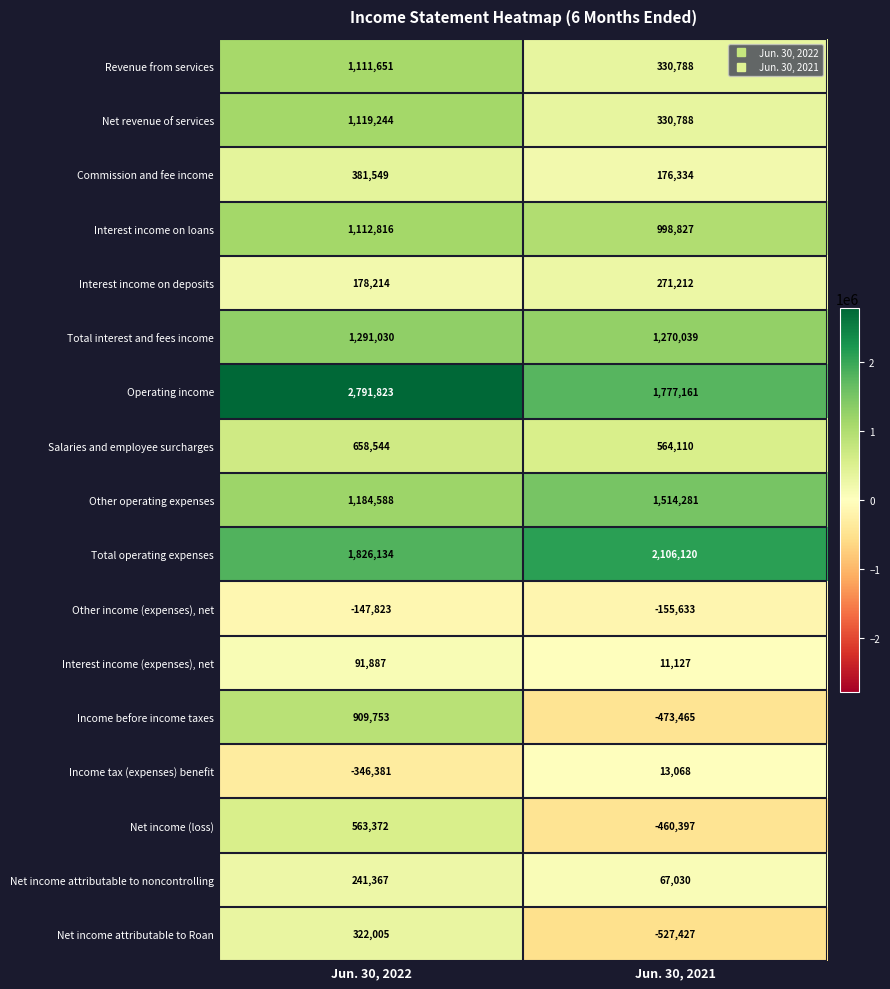

What is the average value of the Net revenue of services series?

725016